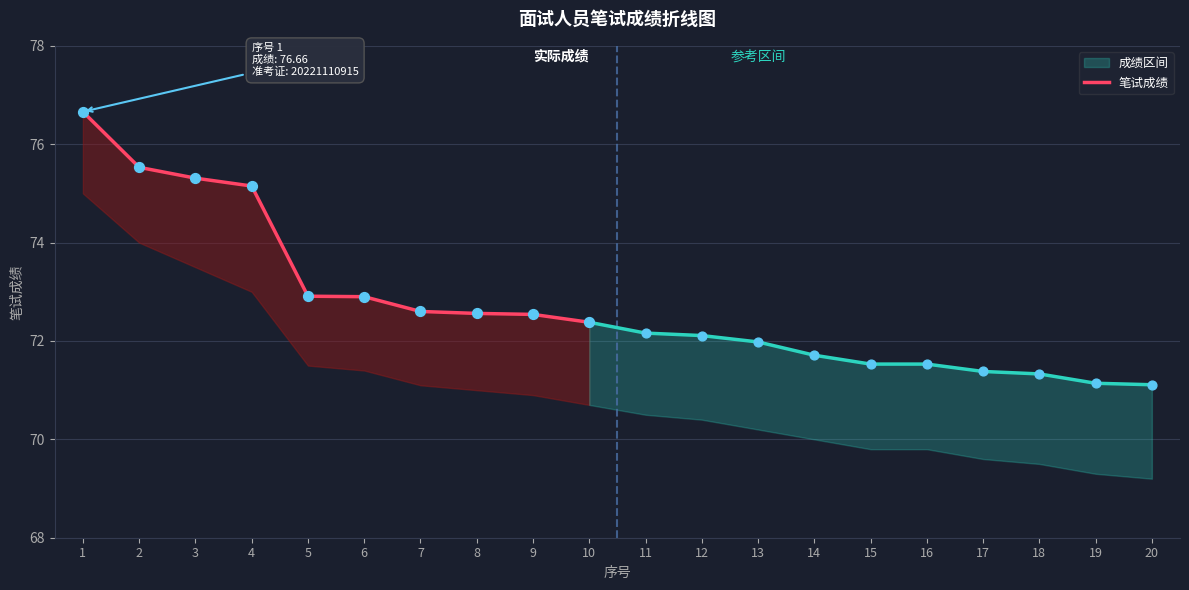

What is the change in value from 9 to 10?

-0.2